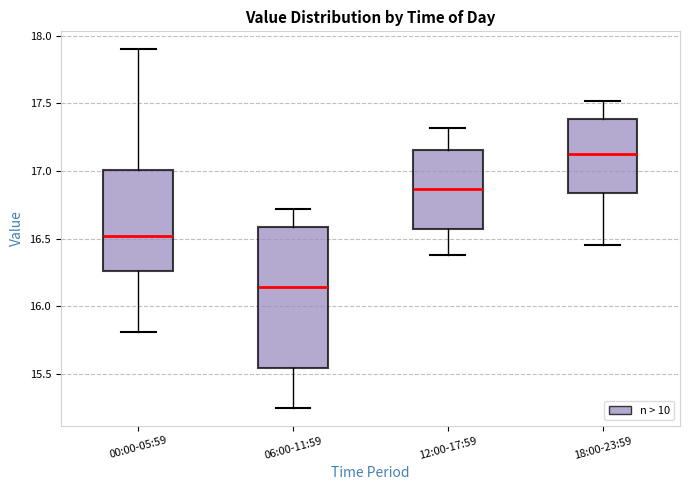

Reading left to right, transcribe this box plot: for each box, give where its median line is, the range the box spans, and where its two whiskers end, as read against the y-axis. The values are not printed on the chart, so give them approximately, as read against the axis.

00:00-05:59: median 16.50, box 16.25 to 17.00, whiskers 15.80 to 17.90
06:00-11:59: median 16.15, box 15.55 to 16.60, whiskers 15.25 to 16.70
12:00-17:59: median 16.85, box 16.55 to 17.15, whiskers 16.40 to 17.30
18:00-23:59: median 17.15, box 16.85 to 17.40, whiskers 16.45 to 17.50